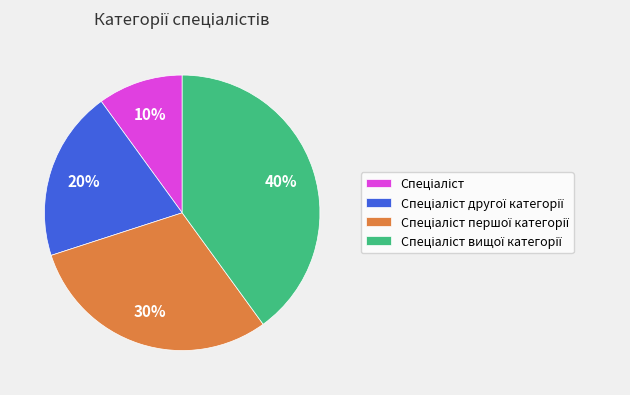

To the nearest percent, what is the average slice percentage?

25%